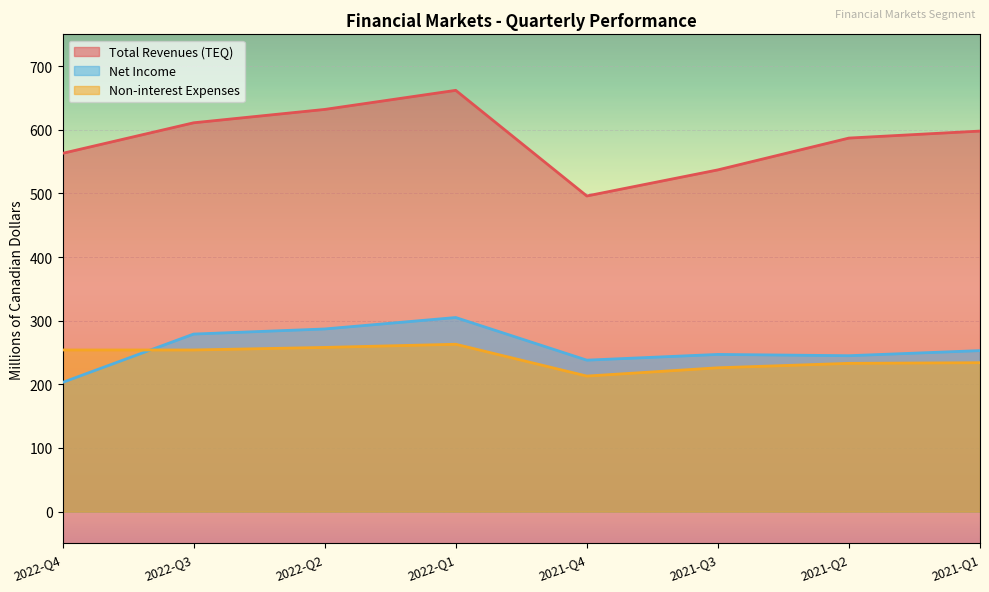

True or false: Non-interest Expenses and Total Revenues (TEQ) cross at least once.

False